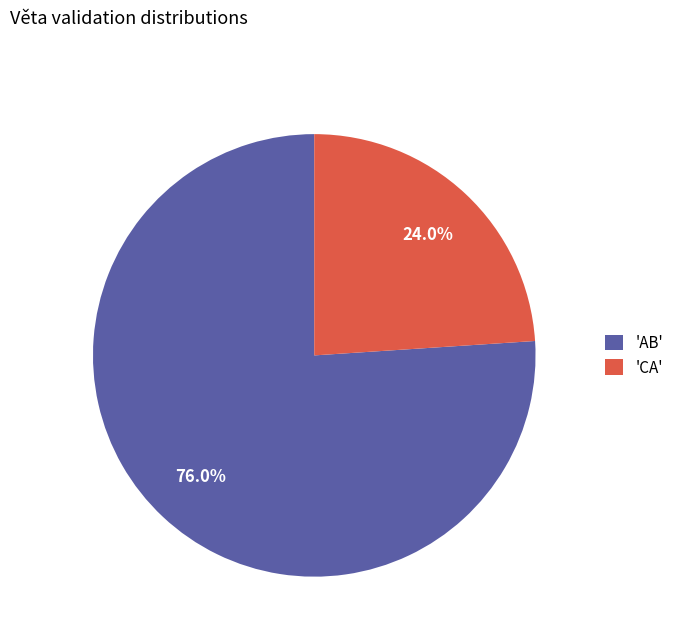

Which slice is the largest?

'AB'